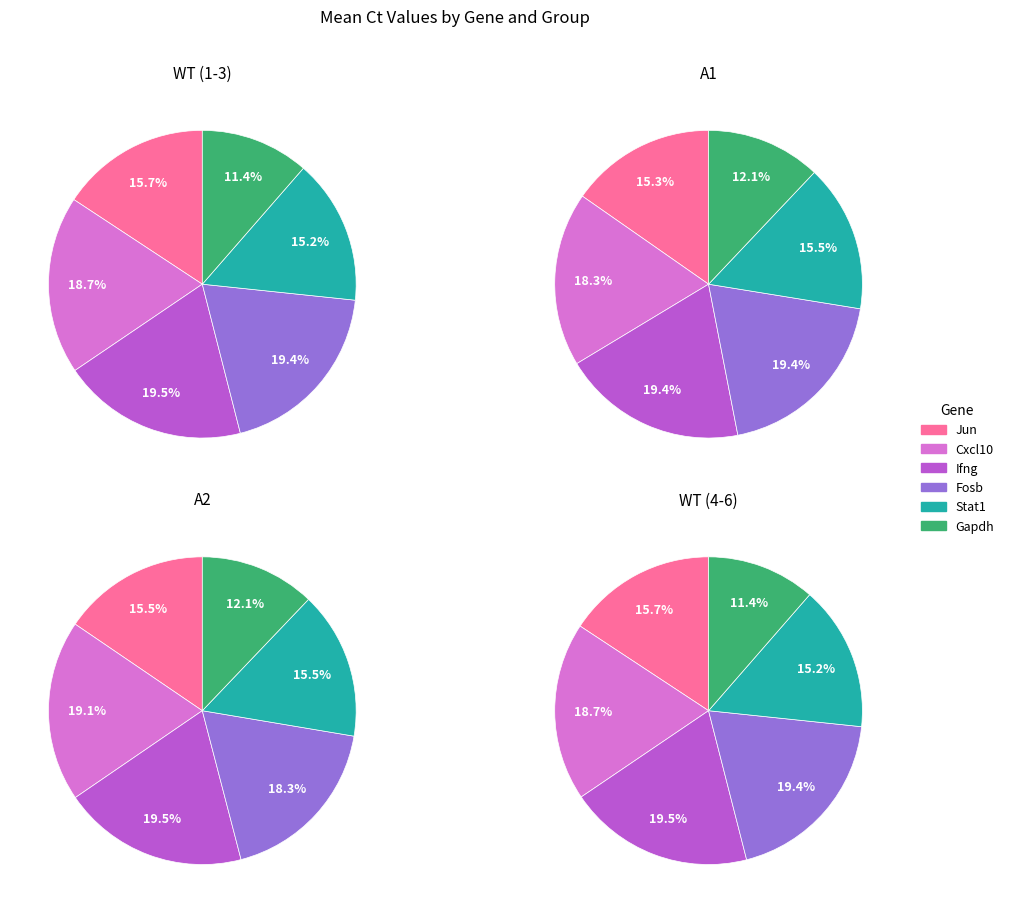

The A1-5 slice represents 3% of the pie. True or false?

False